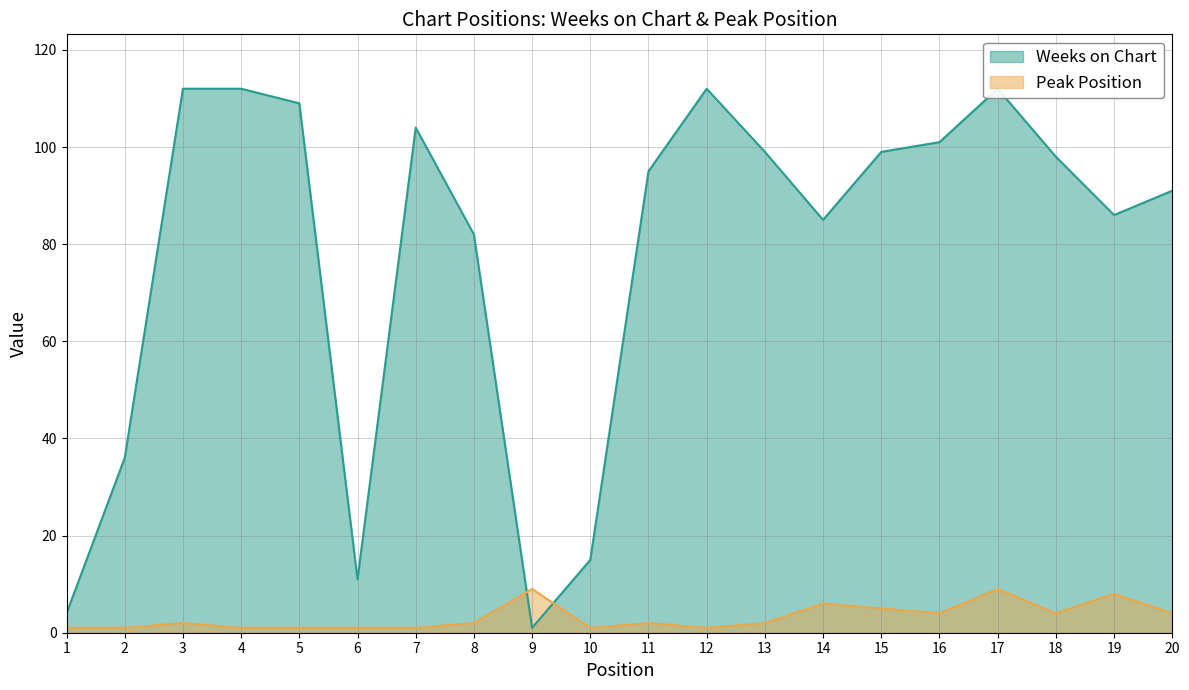

In Weeks on Chart, how many points are lower than both neighbors (excluding endpoints)?

4